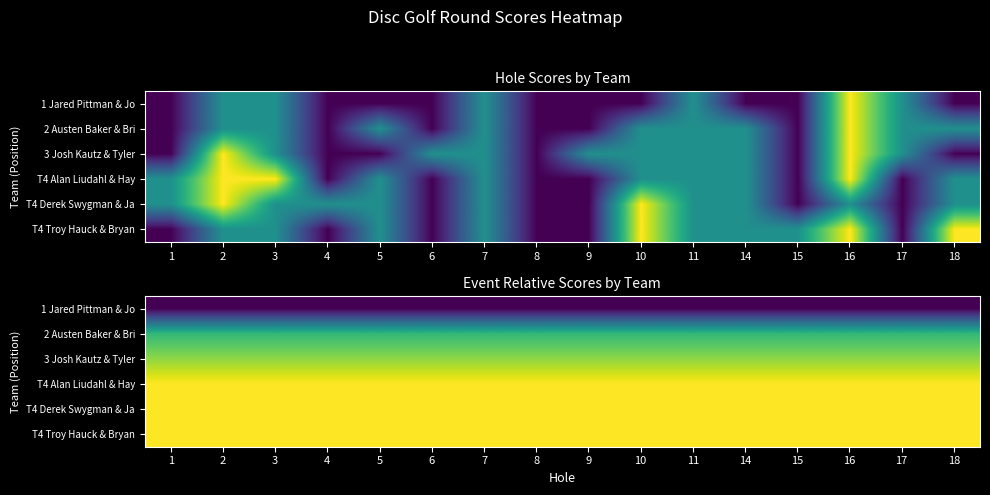

The 3 Josh Kautz & Tyler series shows -9 at 4. True or false?

True